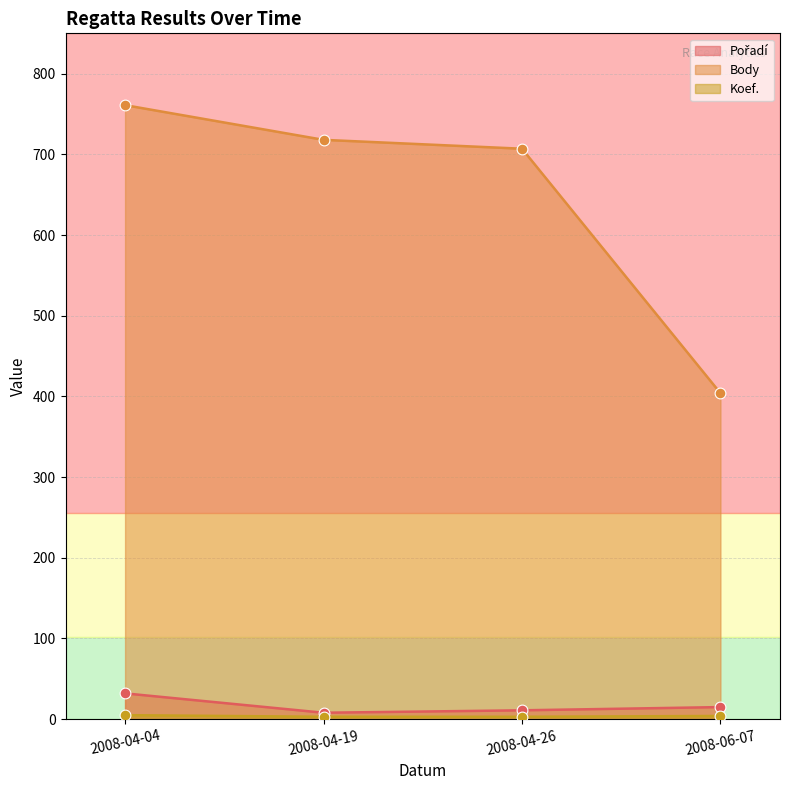

Which series contains the lowest Y value?

Koef.